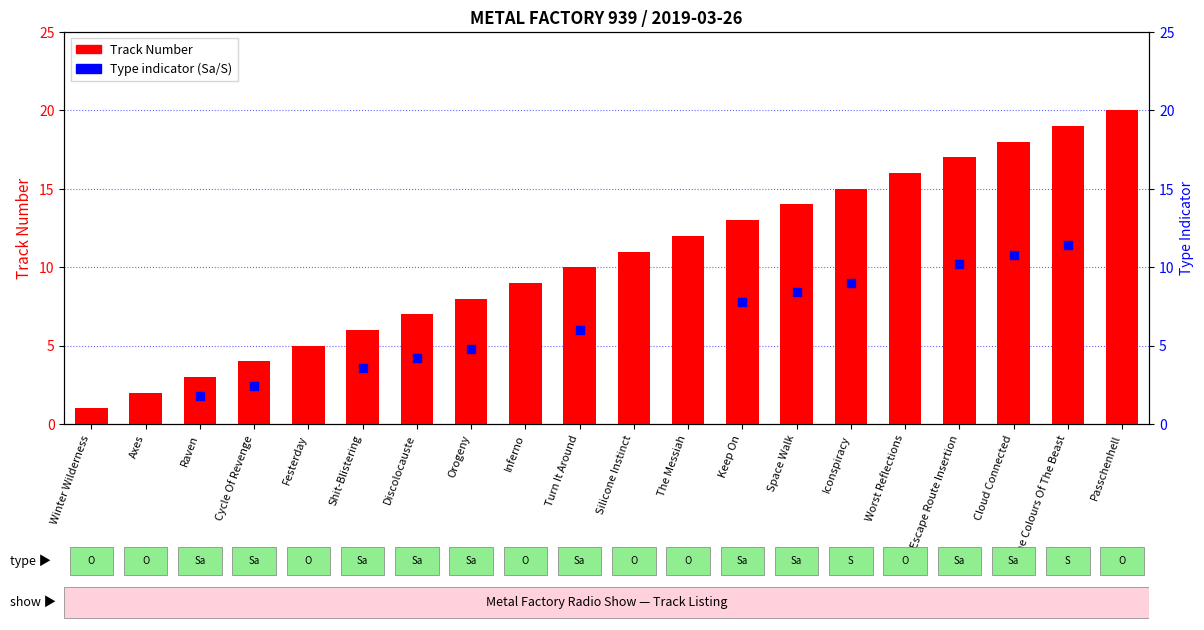

What is the change in value from Space Walk to Worst Reflections?

+2